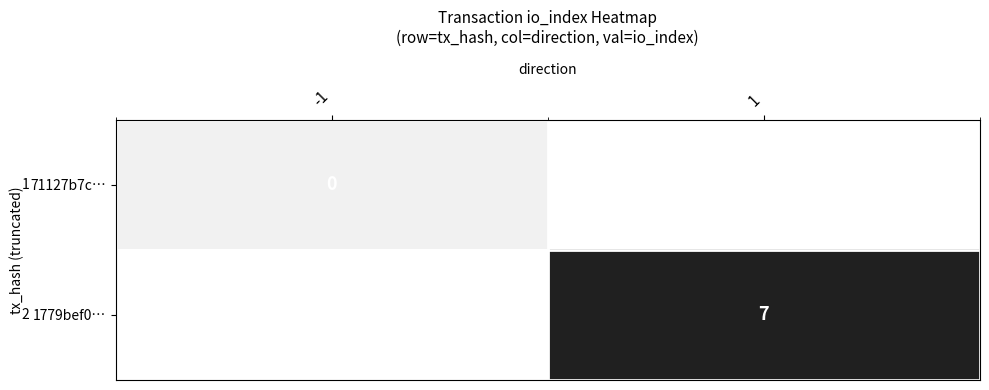

What is the total value across all series at 1?

6